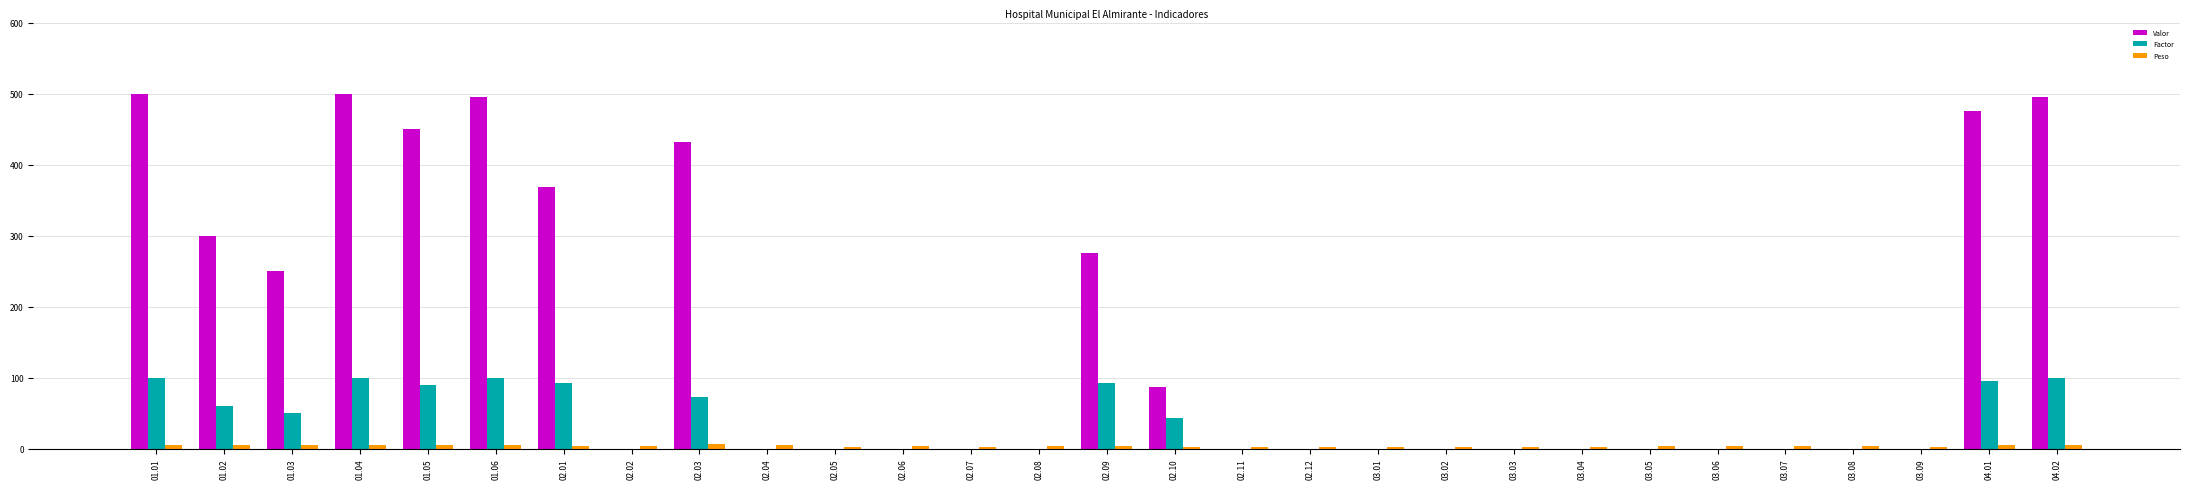

How many groups of bars are there?

29